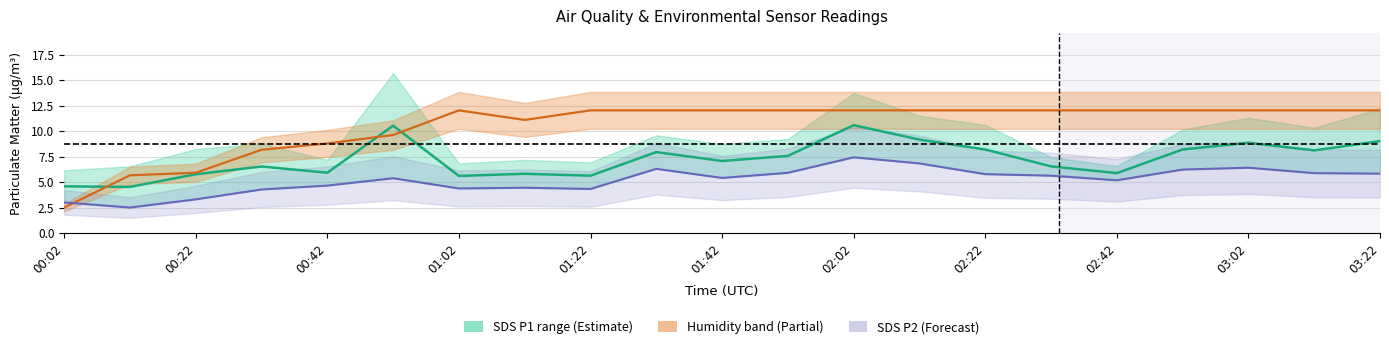

What is the value of the SDS P1 midline point at the 1st from the left?

4.6